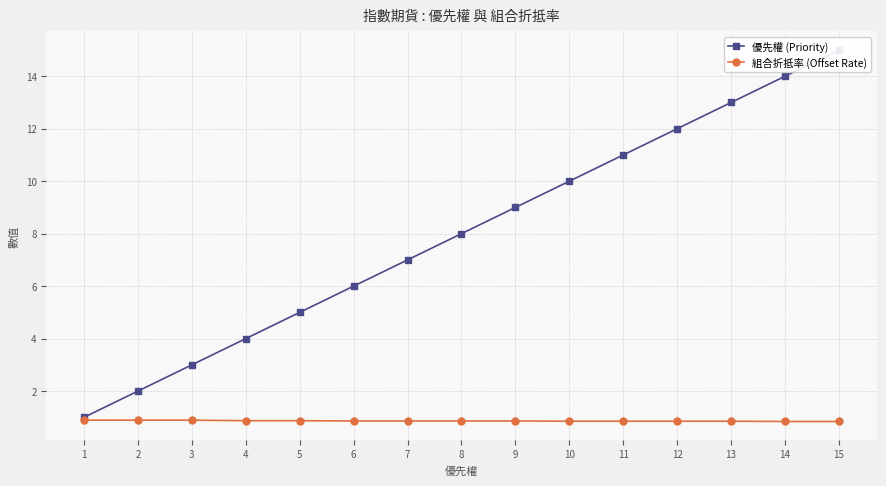

Reading right to left, list all the values displayed in this chart.

優先權 (Priority): 15=15.0	14=14.0	13=13.0	12=12.0	11=11.0	10=10.0	9=9.0	8=8.0	7=7.0	6=6.0	5=5.0	4=4.0	3=3.0	2=2.0	1=1.0
組合折抵率 (Offset Rate): 15=0.8	14=0.8	13=0.8	12=0.8	11=0.8	10=0.8	9=0.9	8=0.9	7=0.9	6=0.9	5=0.9	4=0.9	3=0.9	2=0.9	1=0.9